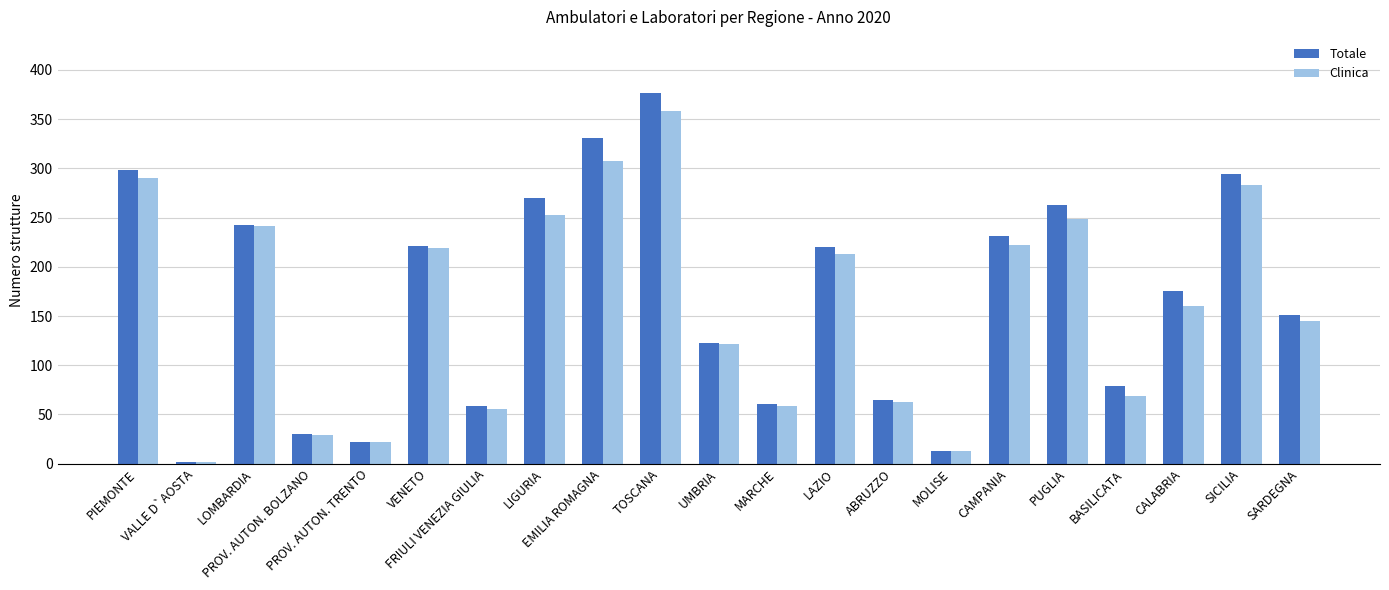

Which series has the largest range (max minus min)?

Totale